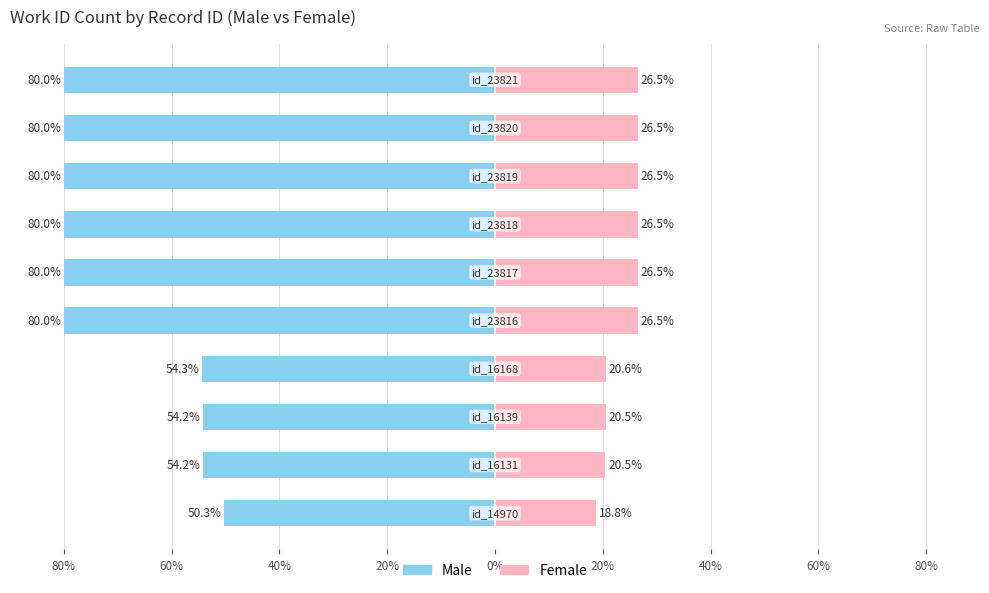

Does the chart contain stacked bars?

No